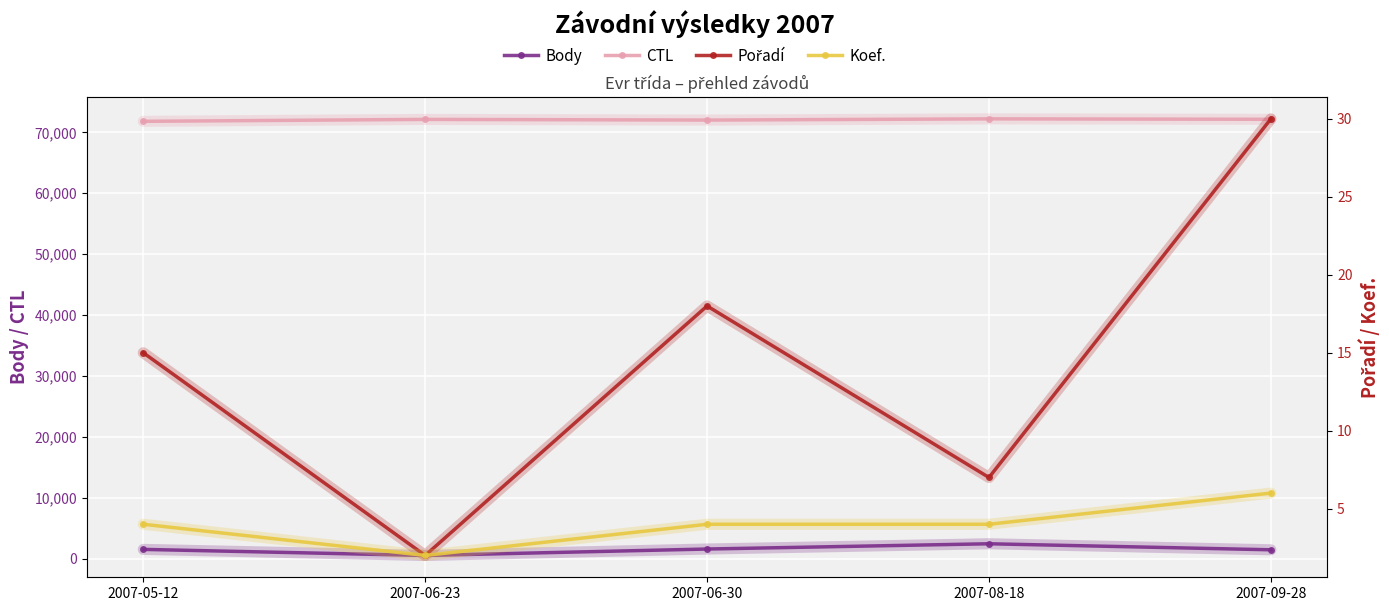

How many lines are shown in the chart?

4